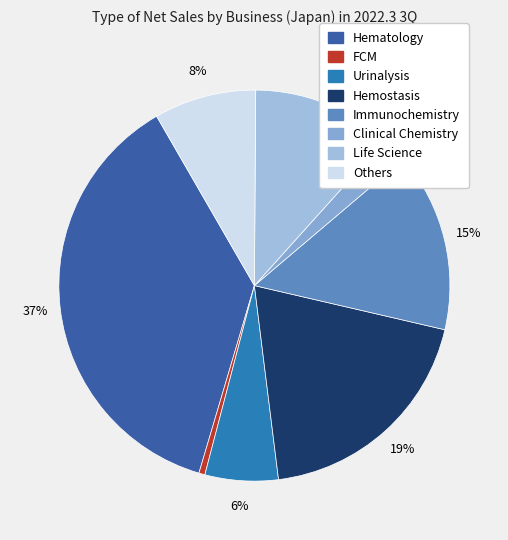

What is the smallest slice in the pie chart?

FCM